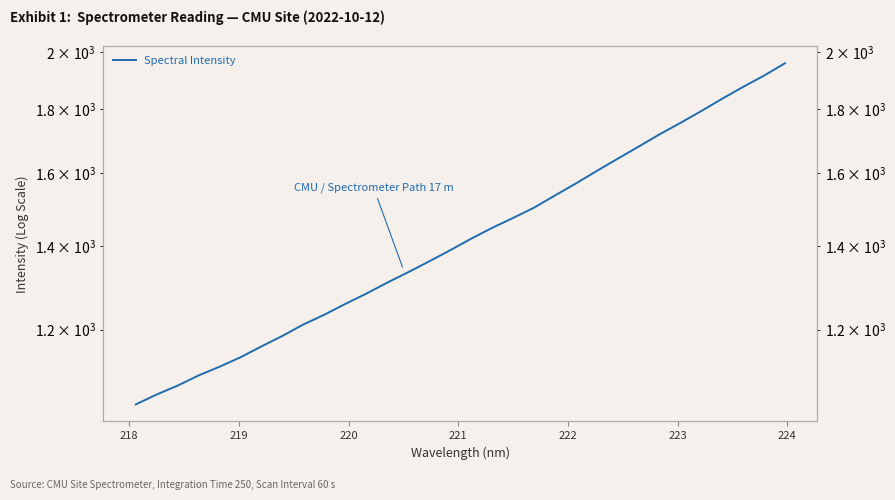

What is the label of the 29th point from the right?

220